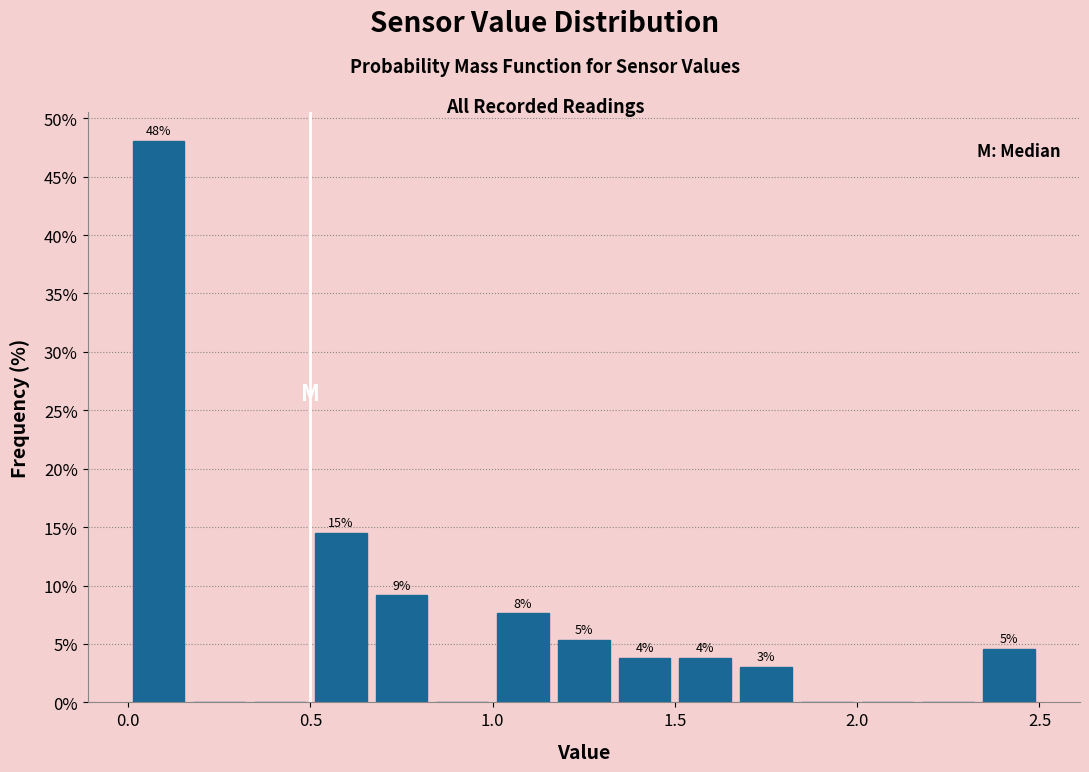

Around what value on the x-axis is the tallest bar? Give the approximate position of its centre, as read against the axis.

0.10